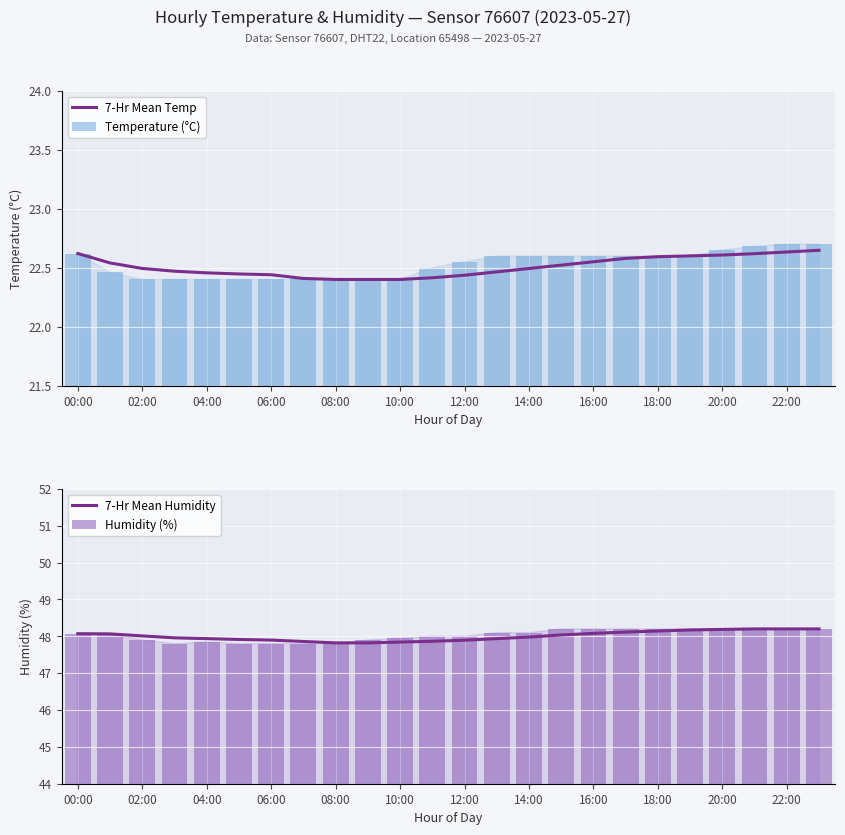

Reading left to right, list all the values displayed in this chart.

7-Hr Mean Temp: 22.6	22.5	22.5	22.5	22.5	22.4	22.4	22.4	22.4	22.4	22.4	22.4	22.4	22.5	22.5	22.5	22.6	22.6	22.6	22.6	22.6	22.6	22.6	22.6
Temperature (°C): 22.6	22.5	22.4	22.4	22.4	22.4	22.4	22.4	22.4	22.4	22.4	22.5	22.6	22.6	22.6	22.6	22.6	22.6	22.6	22.6	22.6	22.7	22.7	22.7
7-Hr Mean Humidity: 48.1	48.1	48.0	48.0	47.9	47.9	47.9	47.9	47.8	47.8	47.8	47.9	47.9	47.9	48.0	48.0	48.1	48.1	48.1	48.2	48.2	48.2	48.2	48.2
Humidity (%): 48.1	48.1	47.9	47.8	47.9	47.8	47.8	47.8	47.8	47.9	48.0	48.0	48.0	48.1	48.1	48.2	48.2	48.2	48.2	48.2	48.2	48.2	48.2	48.2